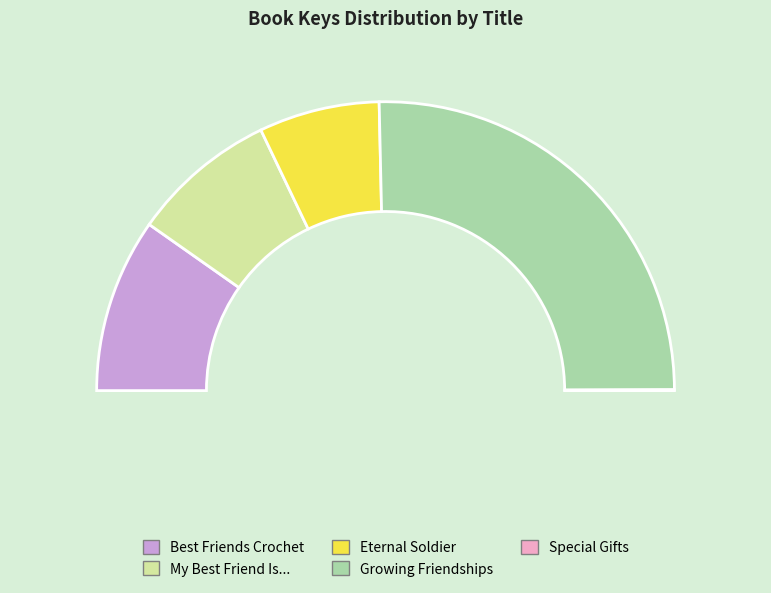

To the nearest percent, what portion does Growing Friendships represent?

51%